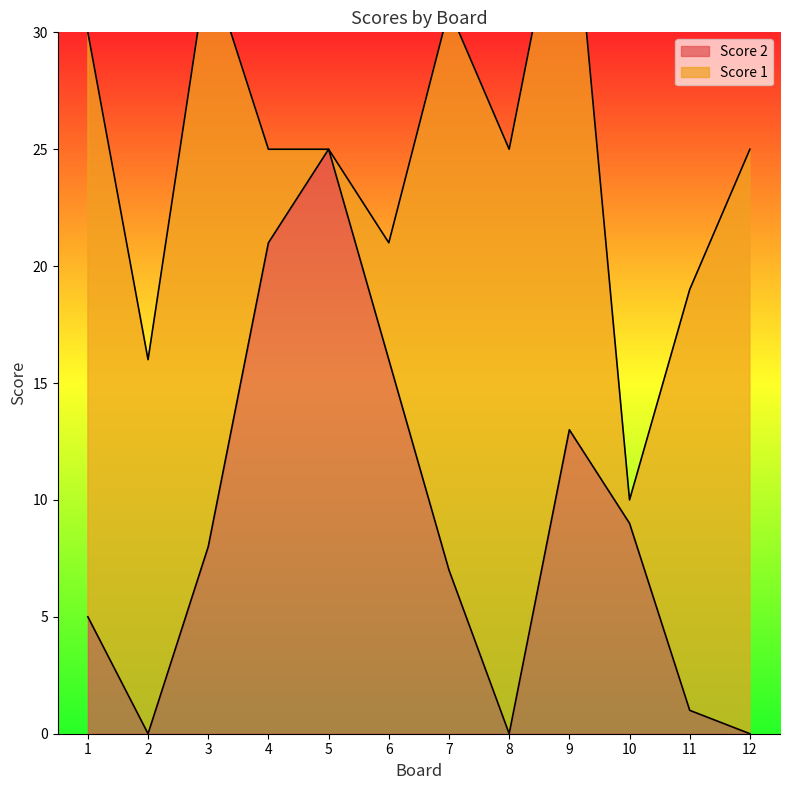

Does the chart have visible grid lines?

No